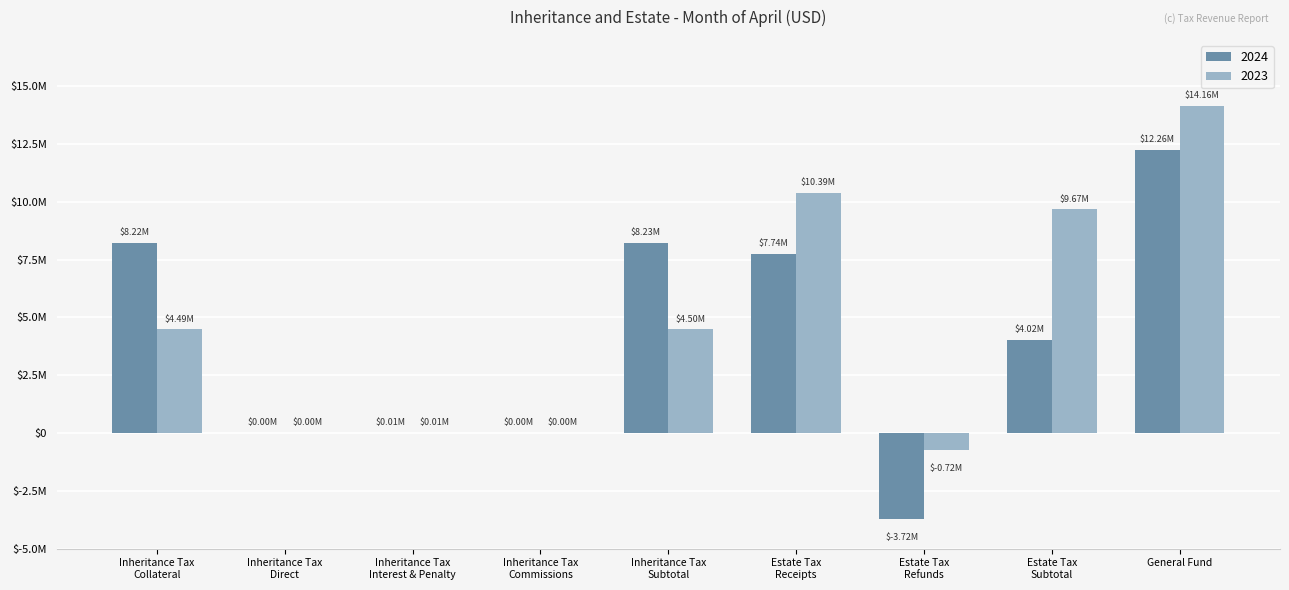

What is the sum of the 2023 values at Estate Tax
Subtotal and Inheritance Tax
Commissions?

9666252.0